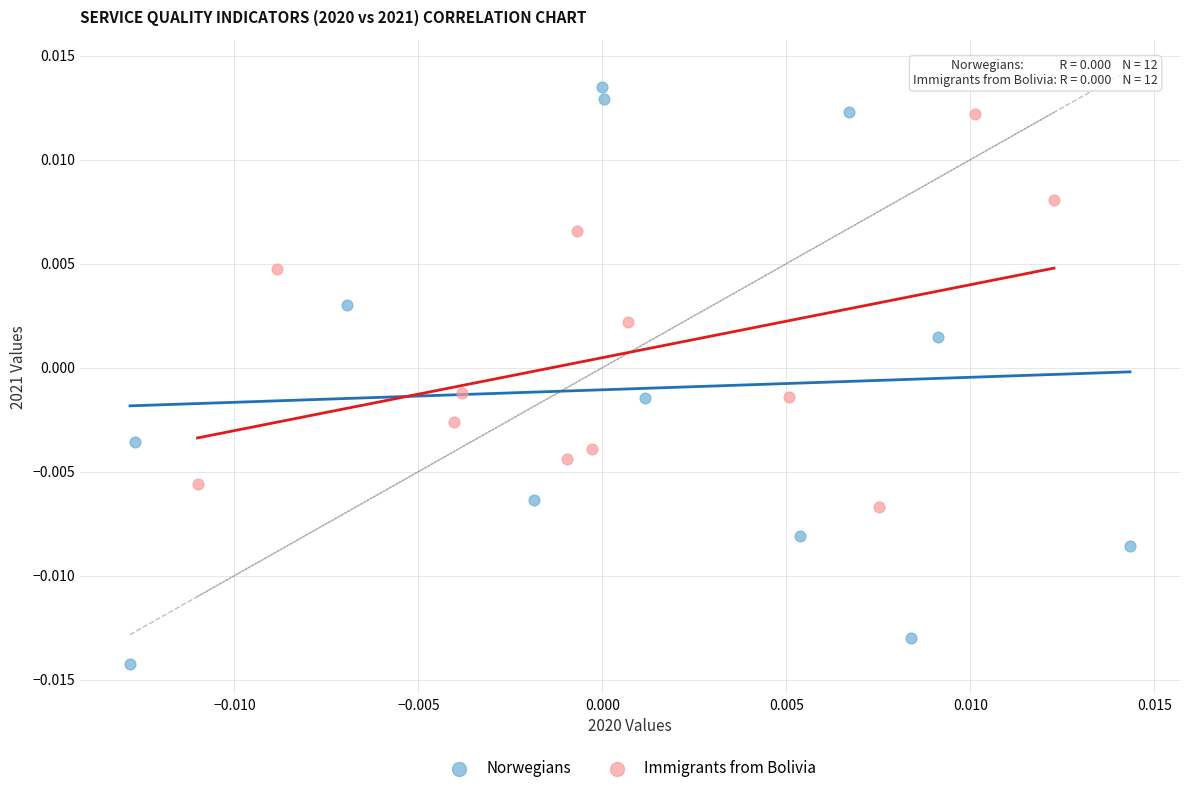

Which series has the widest spread of Y values?

Norwegians